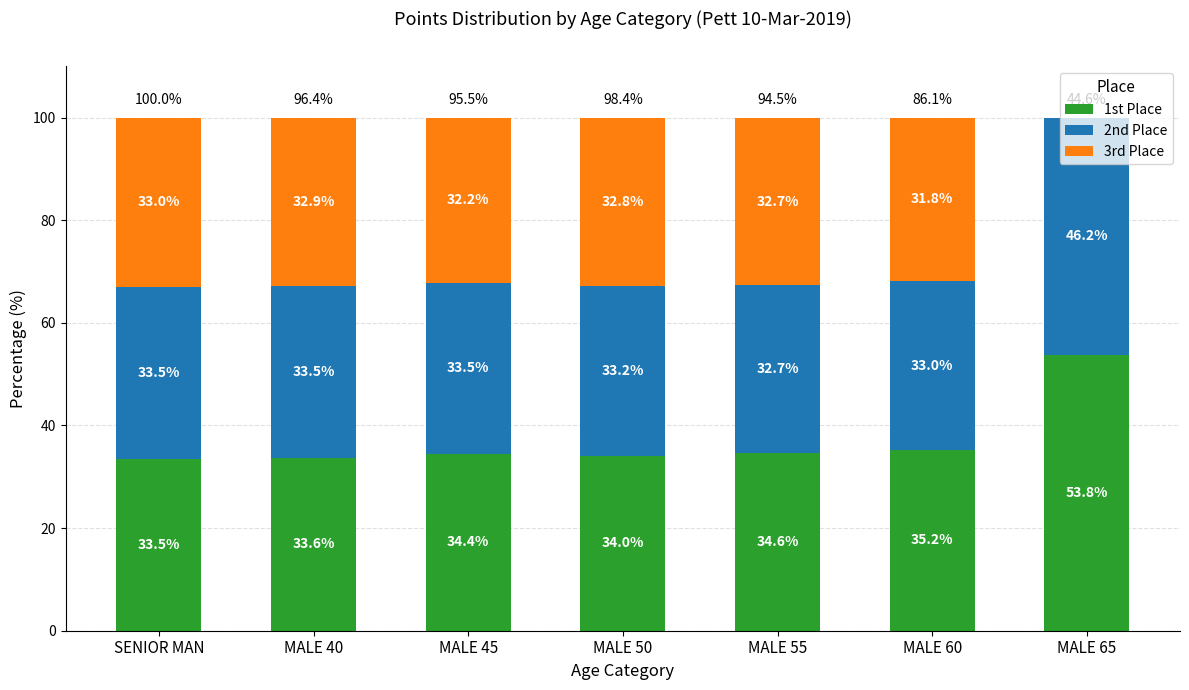

Where does the 1st Place series first go above 34?

MALE 45